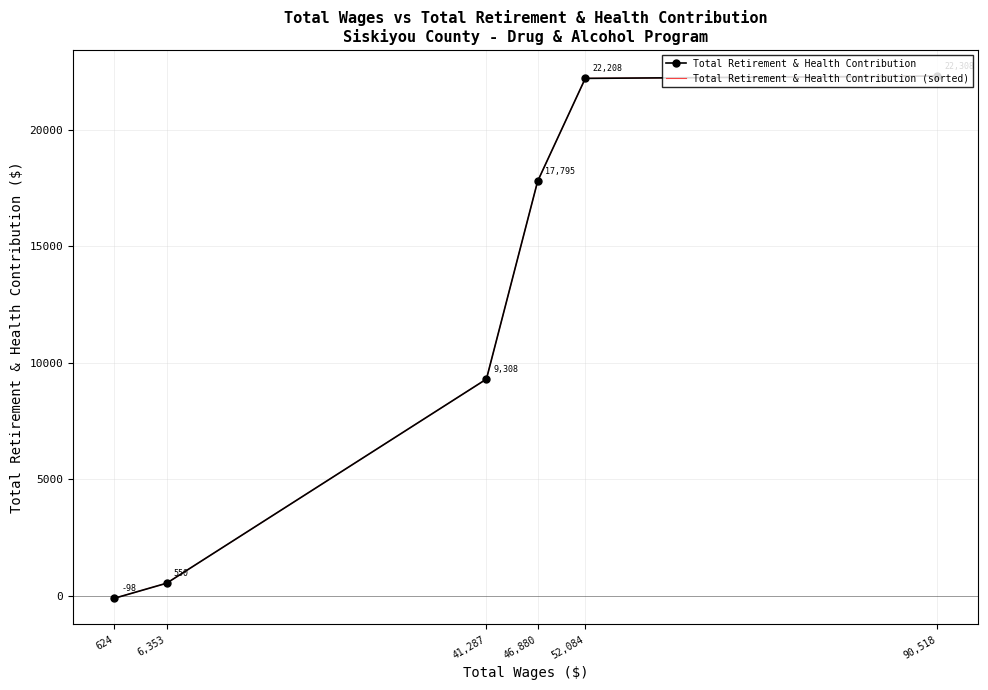

The Total Retirement & Health Contribution series shows -98 at 624. True or false?

True